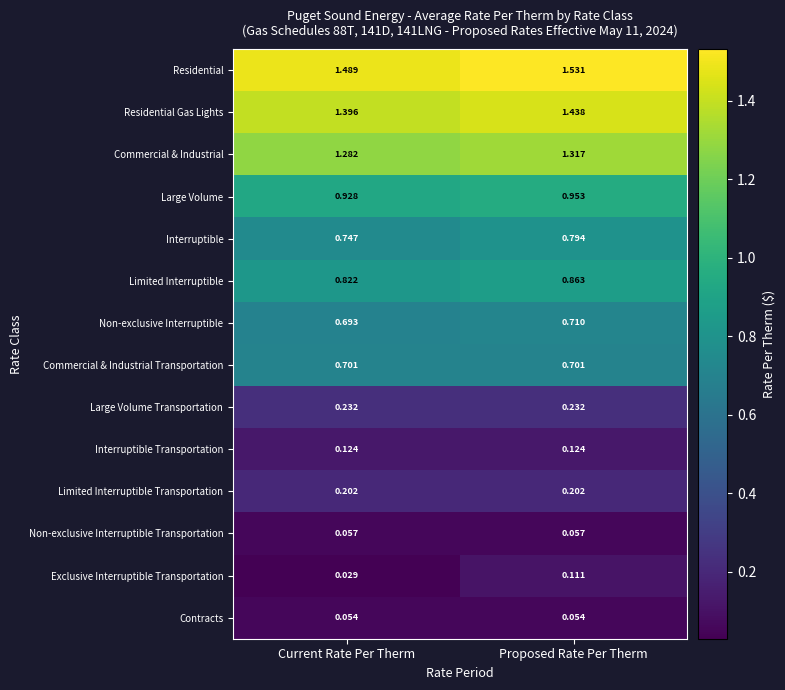

At which category is the sum across all series the highest?

Proposed Rate Per Therm